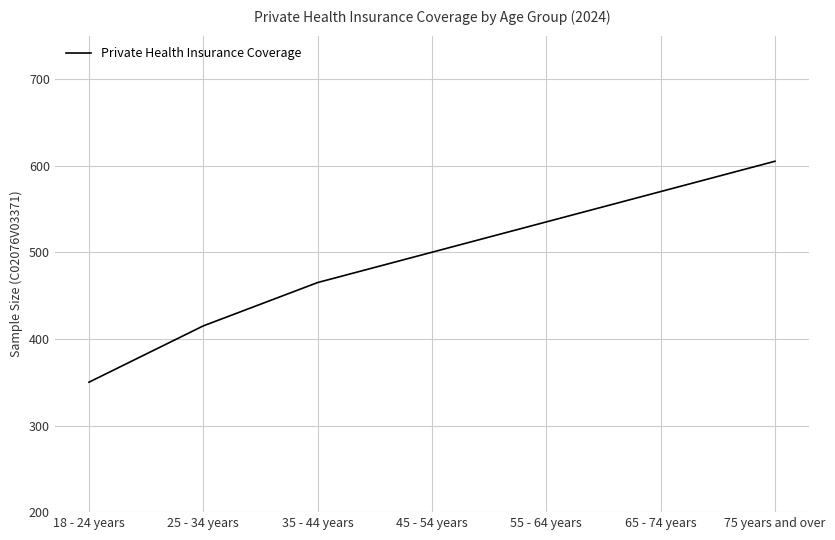

Reading right to left, transcribe all the data shown in this chart.

605	570	535	500	465	415	350